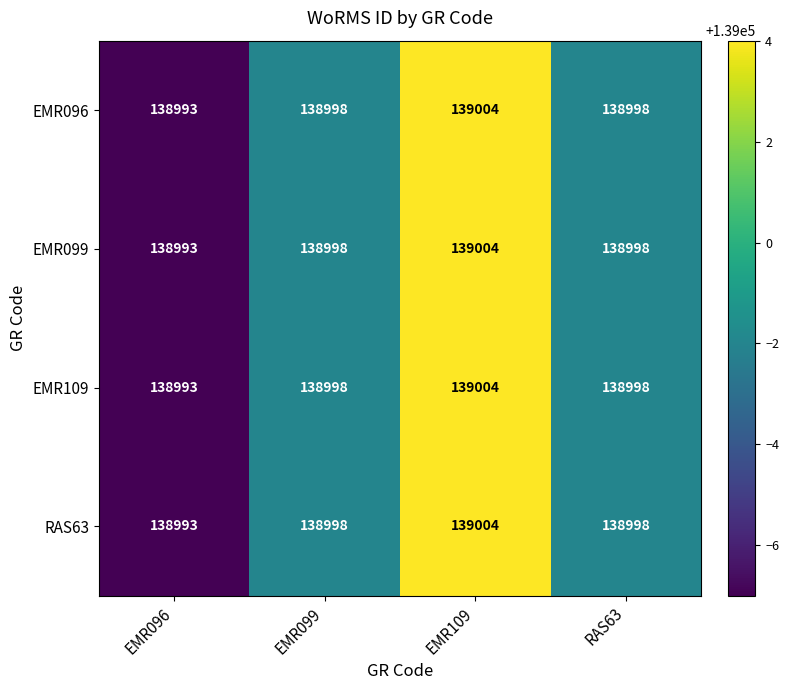

Reading left to right, transcribe all the data shown in this chart.

EMR096: 138993	138998	139004	138998
EMR099: 138993	138998	139004	138998
EMR109: 138993	138998	139004	138998
RAS63: 138993	138998	139004	138998